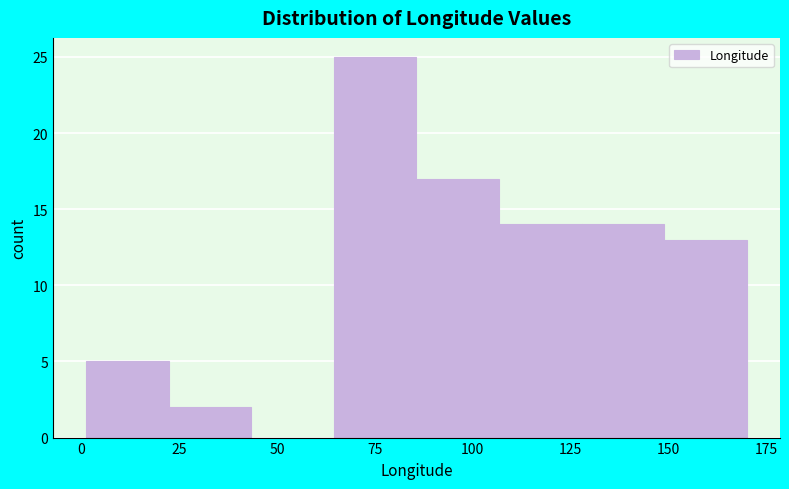

Reading left to right, transcribe this chart: for each bar, give the range it covers on the x-axis and its height. Neither the bar edges nor the heights are printed on the chart, so give them approximately, as read against the axes.

0 to 20: 5
20 to 45: 2
45 to 65: 0
65 to 85: 25
85 to 105: 17
105 to 130: 14
130 to 150: 14
150 to 170: 13